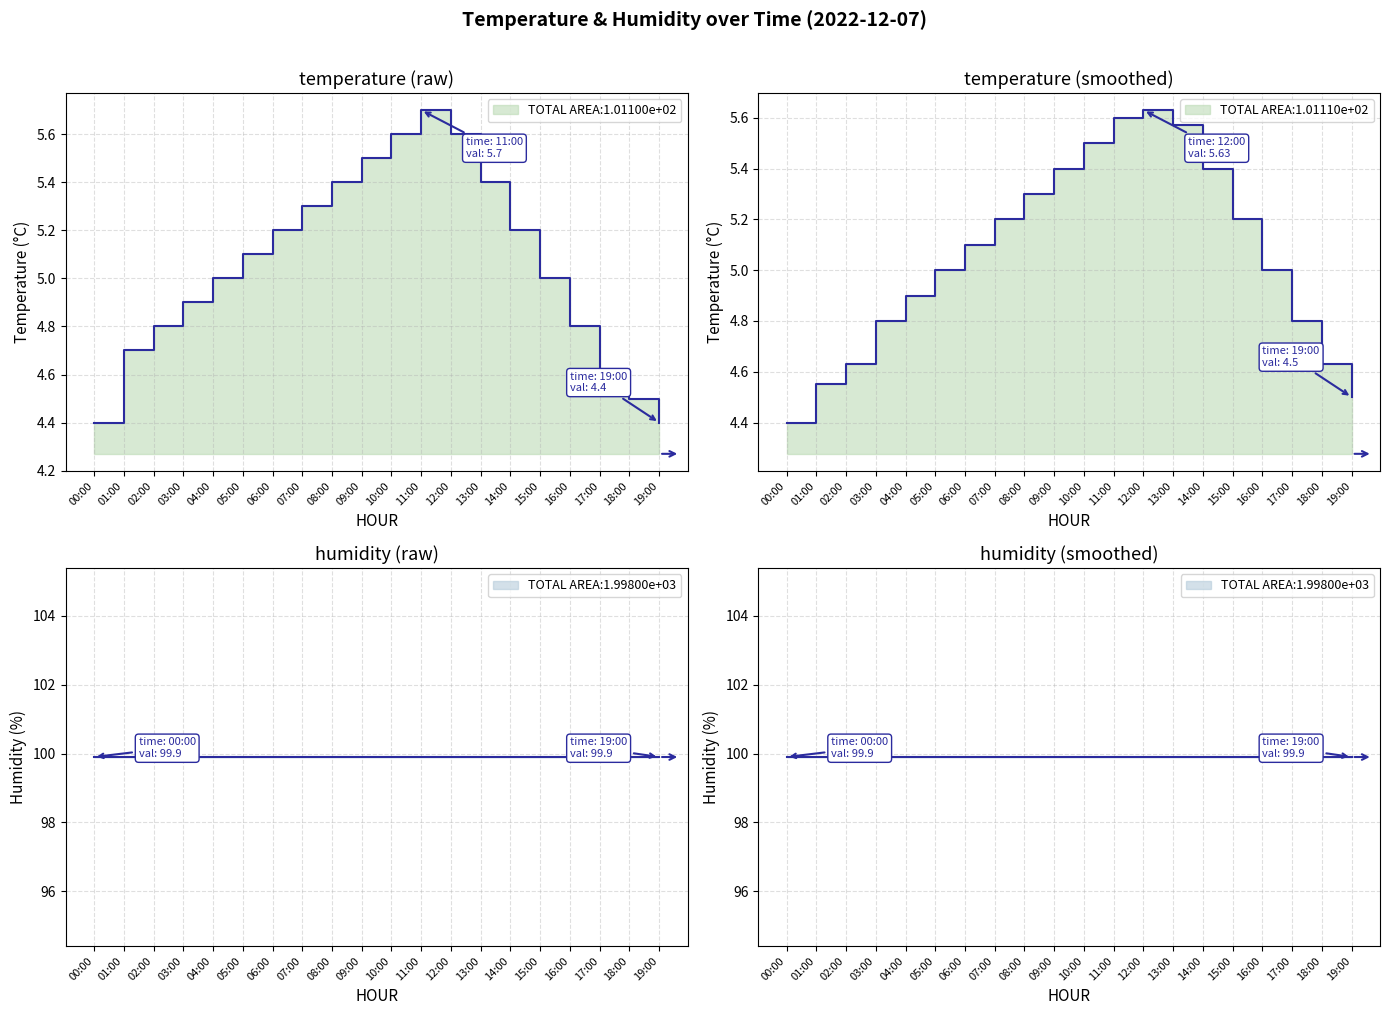

What is the change in value from 03:00 to 18:00?

-0.4